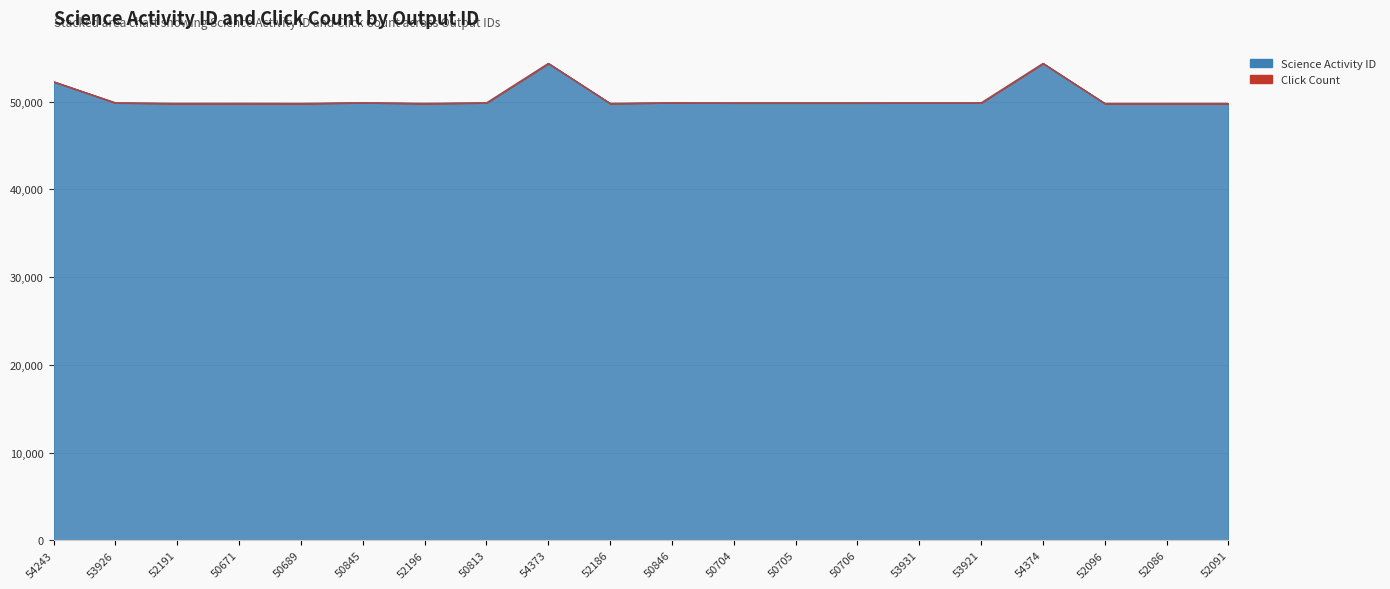

Reading left to right, transcribe all the data shown in this chart.

54243=52276	53926=49871	52191=49805	50671=49805	50689=49796	50845=49882	52196=49805	50813=49871	54373=54370	52186=49805	50846=49882	50704=49863	50705=49863	50706=49863	53931=49871	53921=49871	54374=54370	52096=49796	52086=49796	52091=49796